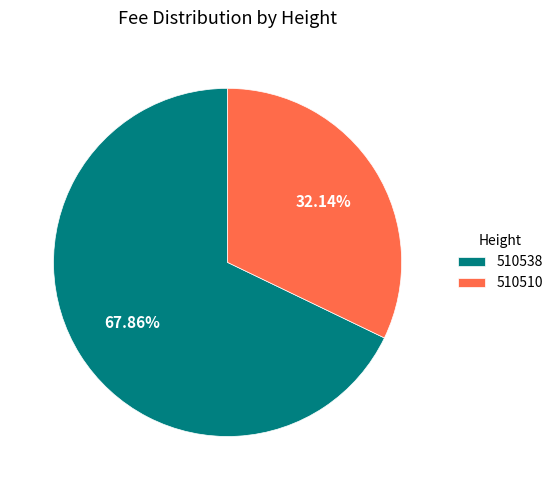

To the nearest percent, what is the combined percentage of 510510 and 510538?

100%